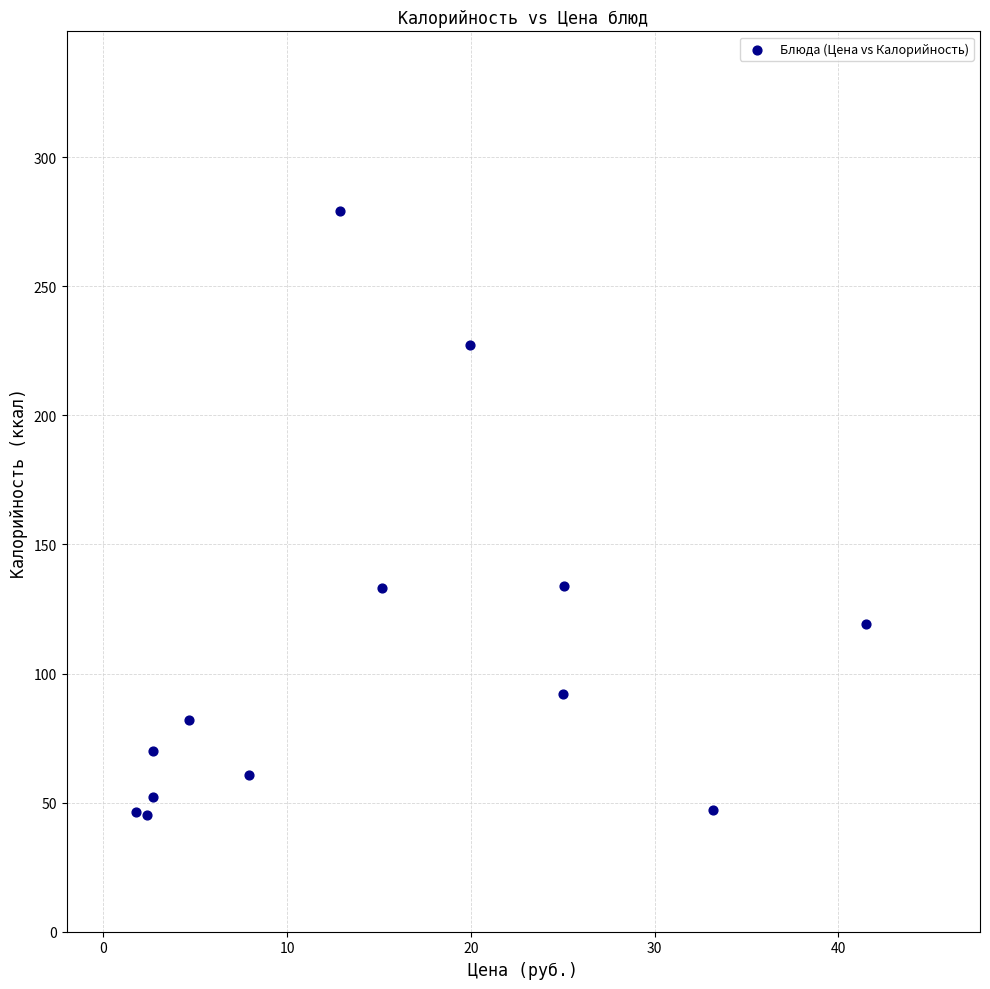

What is the range of X values (max minus min)?

39.7